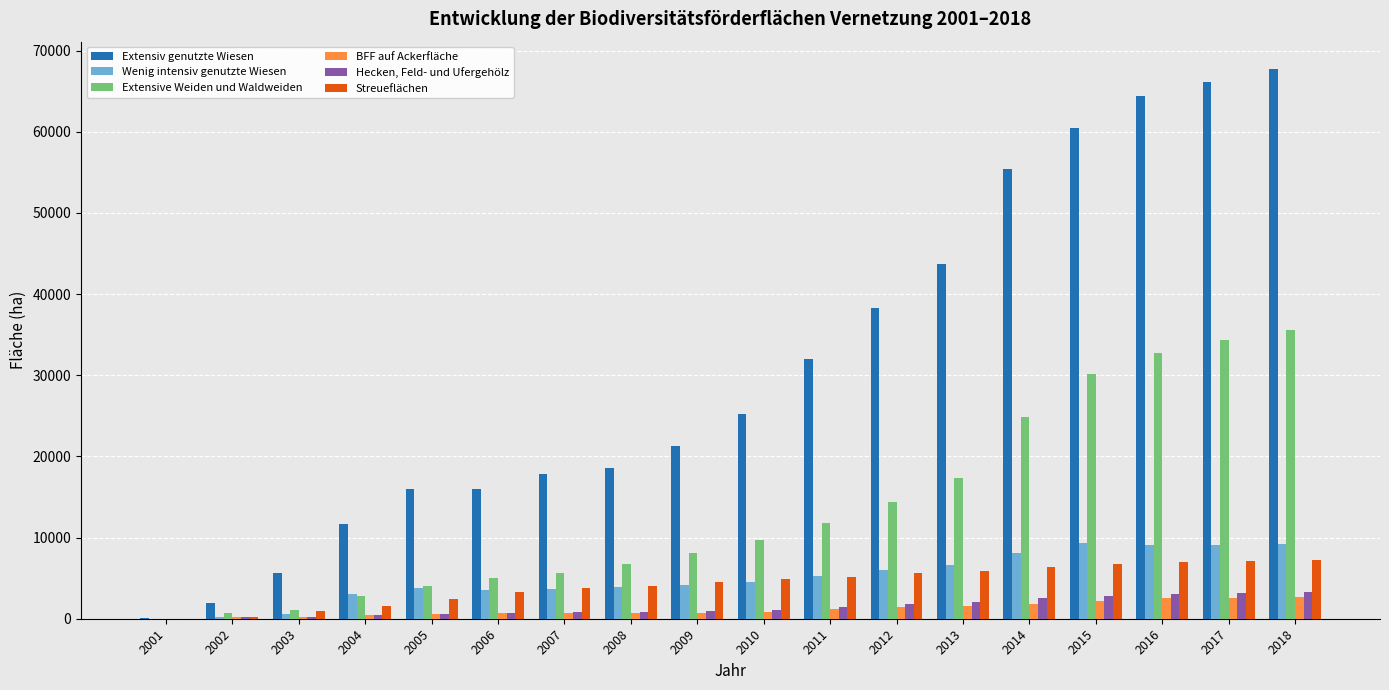

Is the value of Extensive Weiden und Waldweiden at 2002 greater than the value of Extensiv genutzte Wiesen at 2017?

No